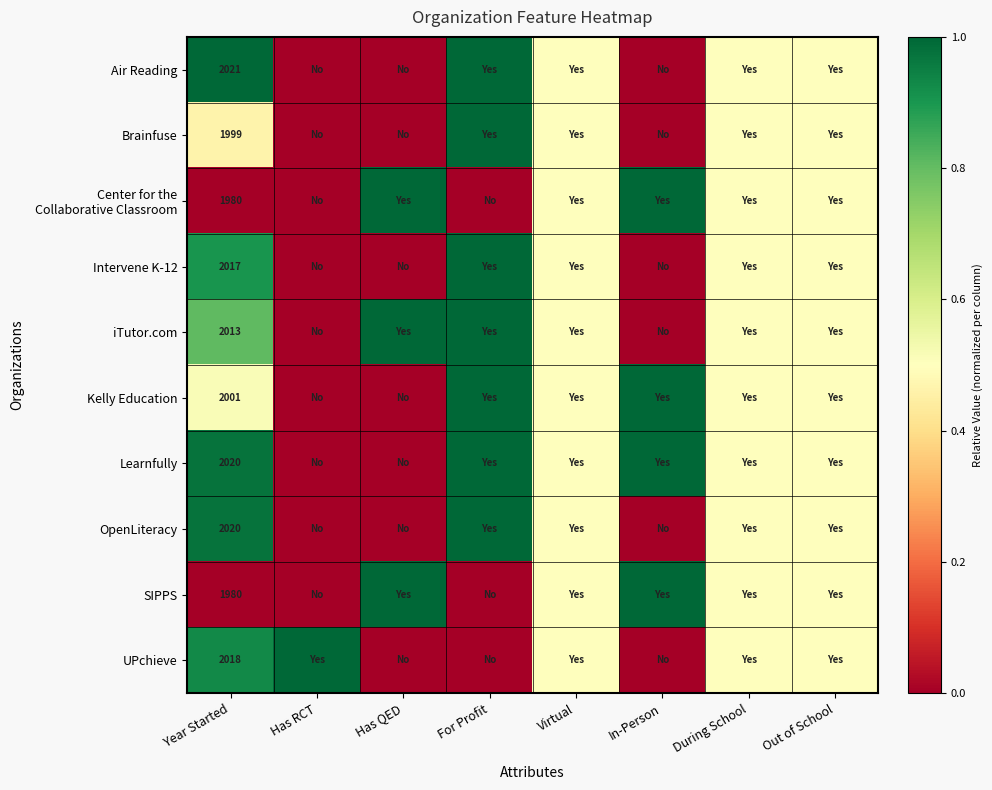

What is the spread (max minus min) of values at Year Started?

41.0